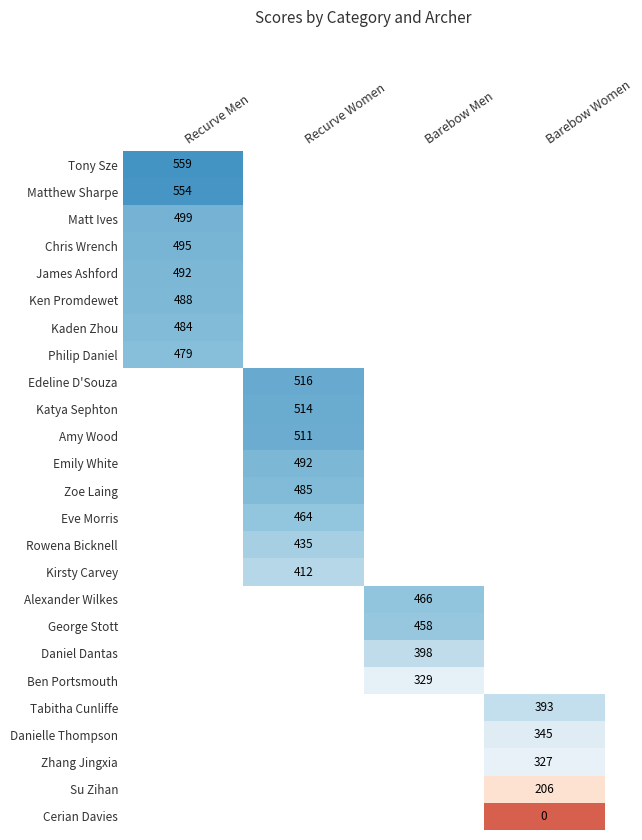

The value of Rowena Bicknell at Recurve Women is 685. True or false?

False